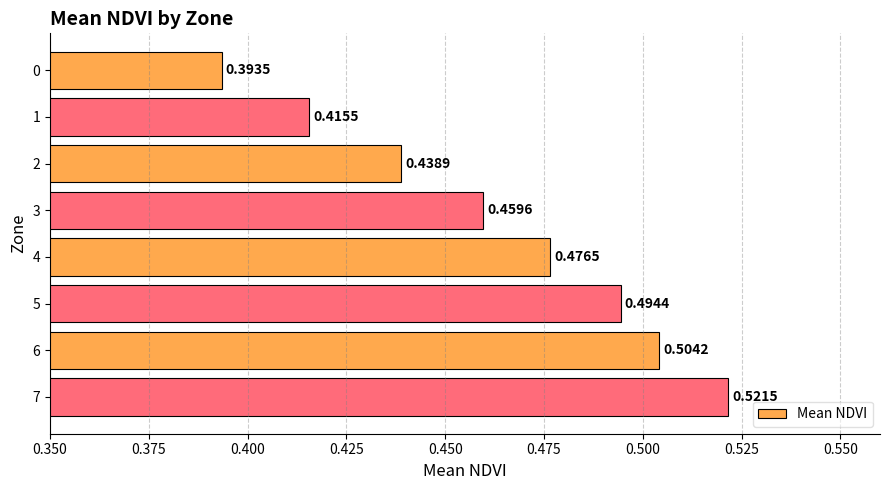

Which has a higher value, 2 or 6?

6